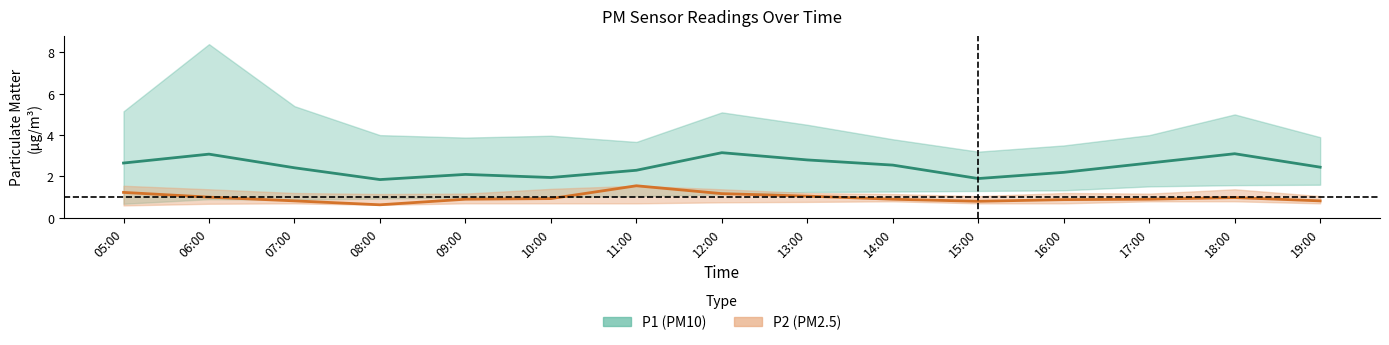

Which series has the widest spread of values?

P1 mean